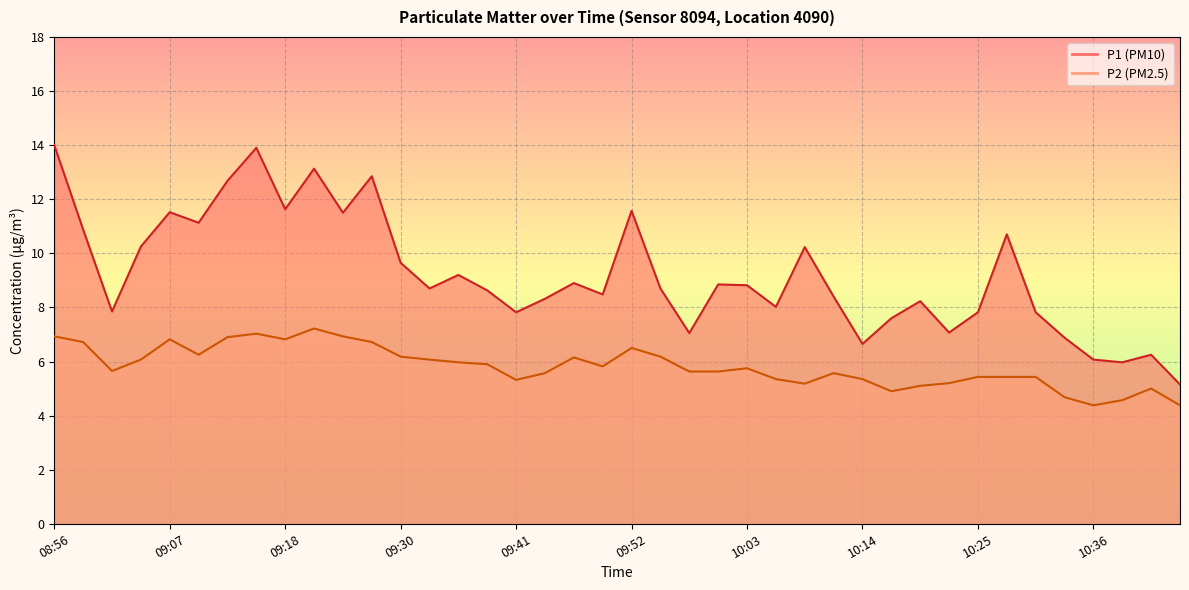

Between 10:31 and 10:11, which is larger?

10:11